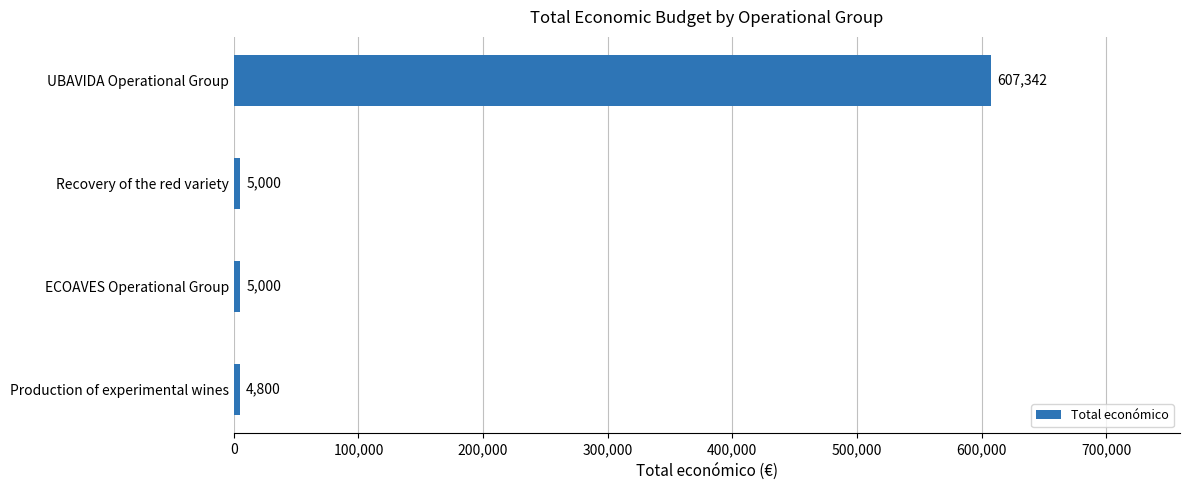

What value does the data have at Production of experimental wines, to the nearest 10?

4800